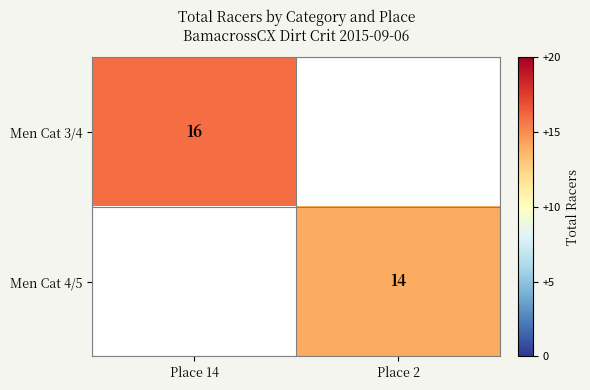

At how many categories does at least one series exceed 14?

1